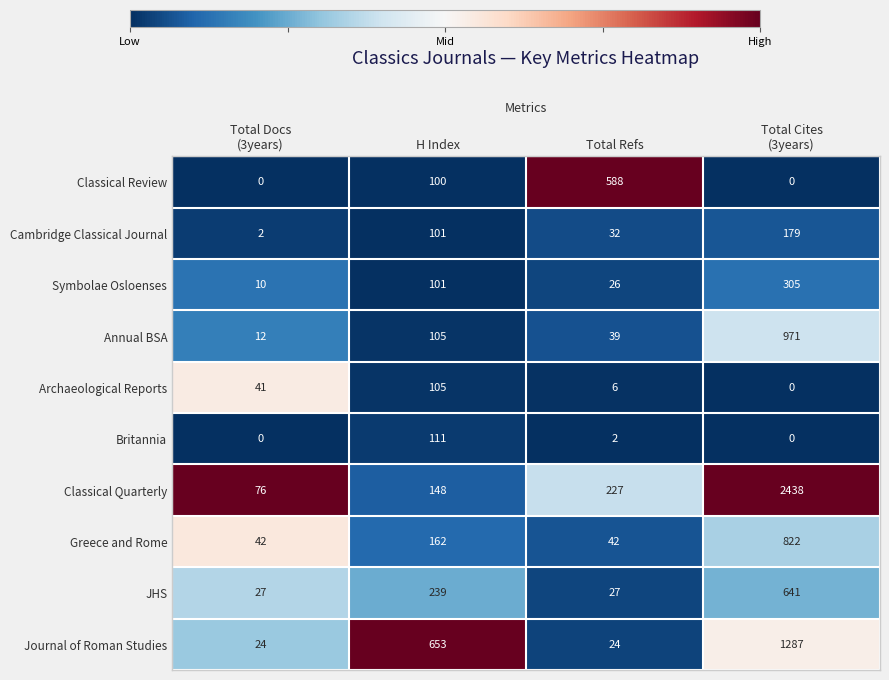

How many categories are shown in the chart?

4